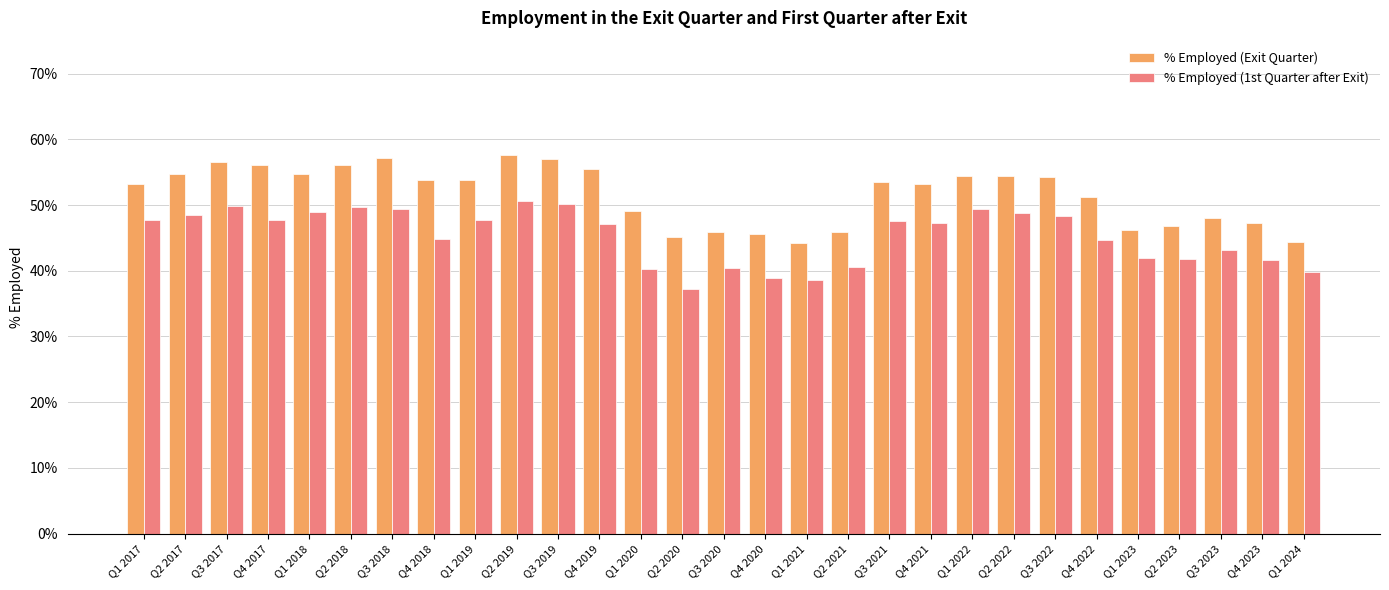

Reading right to left, transcribe all the data shown in this chart.

% Employed (Exit Quarter): 0.4	0.5	0.5	0.5	0.5	0.5	0.5	0.5	0.5	0.5	0.5	0.5	0.4	0.5	0.5	0.5	0.5	0.6	0.6	0.6	0.5	0.5	0.6	0.6	0.5	0.6	0.6	0.5	0.5
% Employed (1st Quarter after Exit): 0.4	0.4	0.4	0.4	0.4	0.4	0.5	0.5	0.5	0.5	0.5	0.4	0.4	0.4	0.4	0.4	0.4	0.5	0.5	0.5	0.5	0.4	0.5	0.5	0.5	0.5	0.5	0.5	0.5